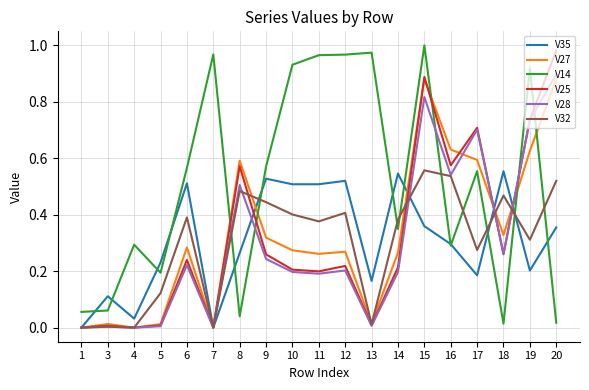

True or false: V35 has more than 0 points higher than both neighbors.

True